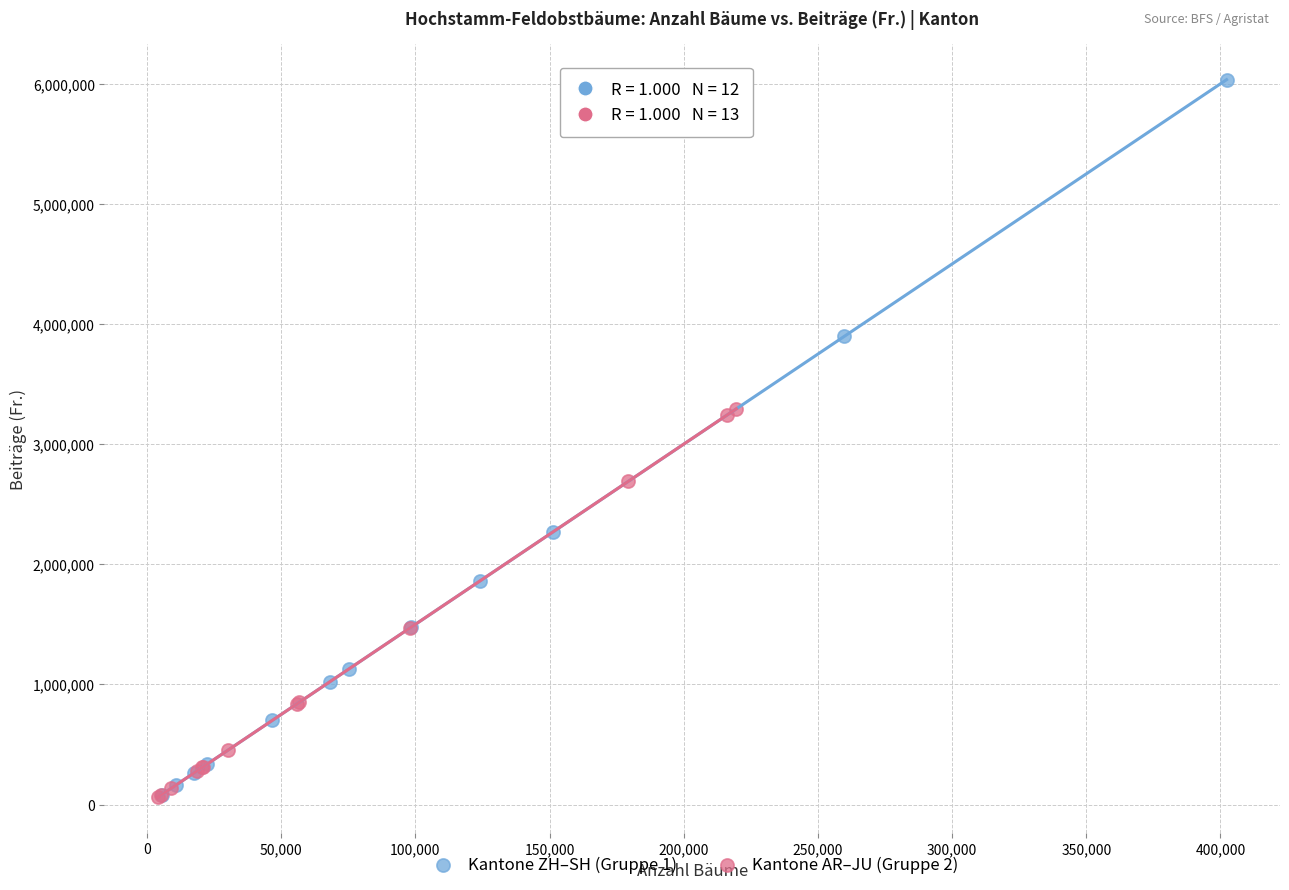

Which series contains the highest Y value?

Kantone ZH–SH (Gruppe 1)